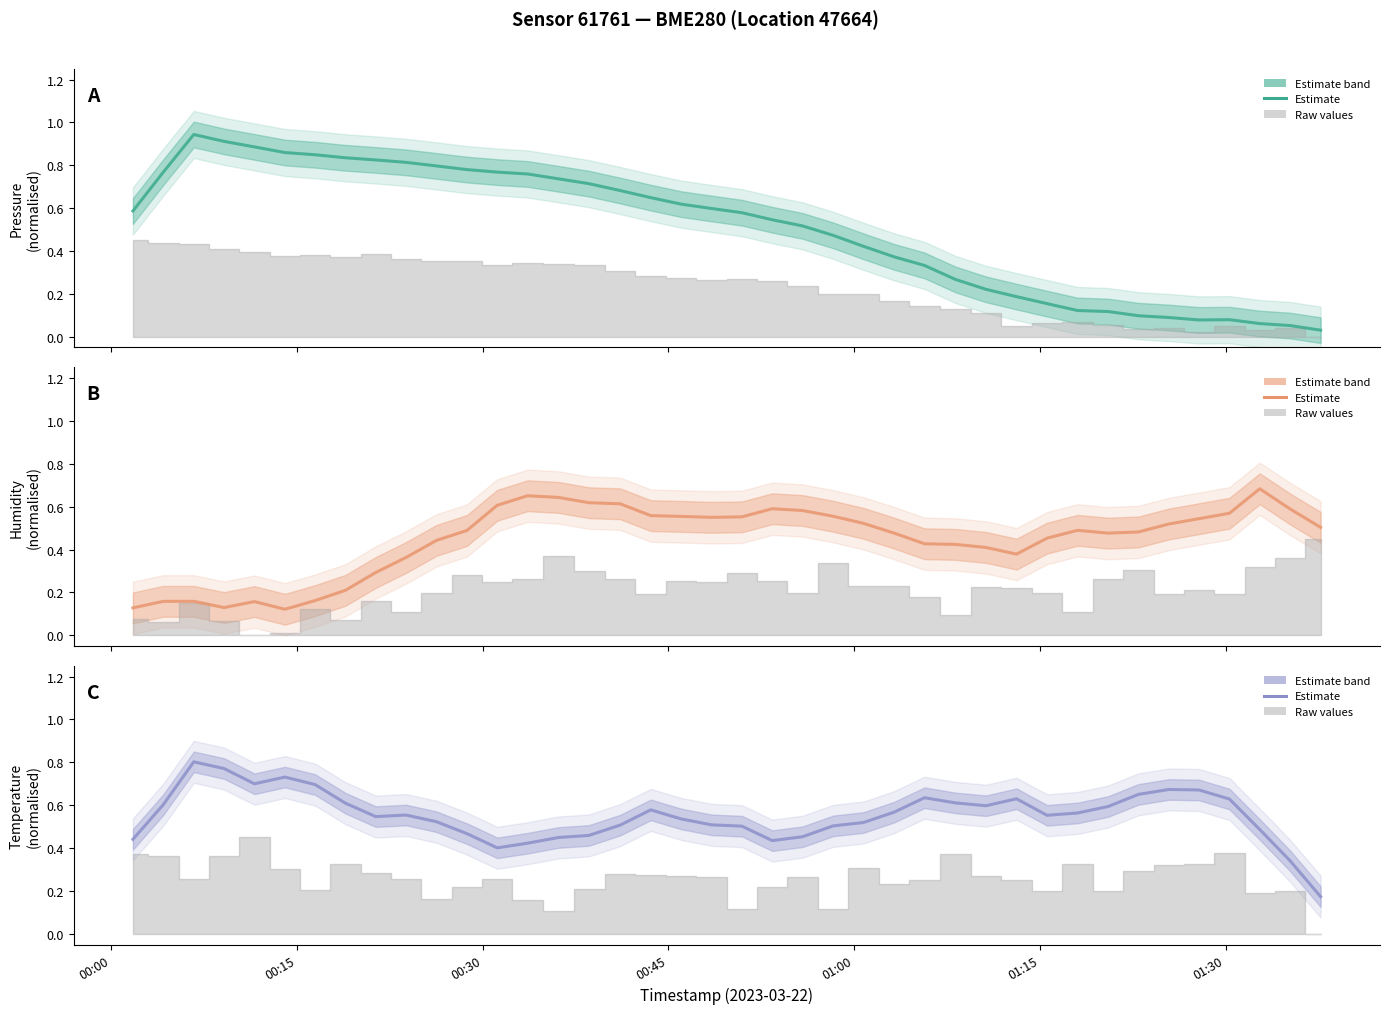

True or false: pressure estimate has a value of 0.1 at 25.

False